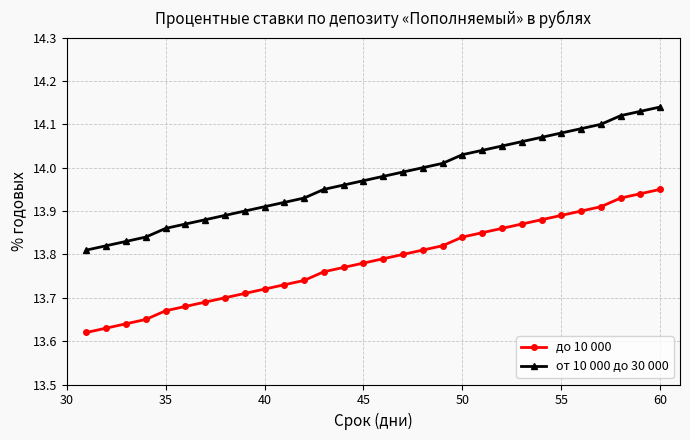

What is the difference between the maximum and minimum values in the от 10 000 до 30 000 series?

0.3